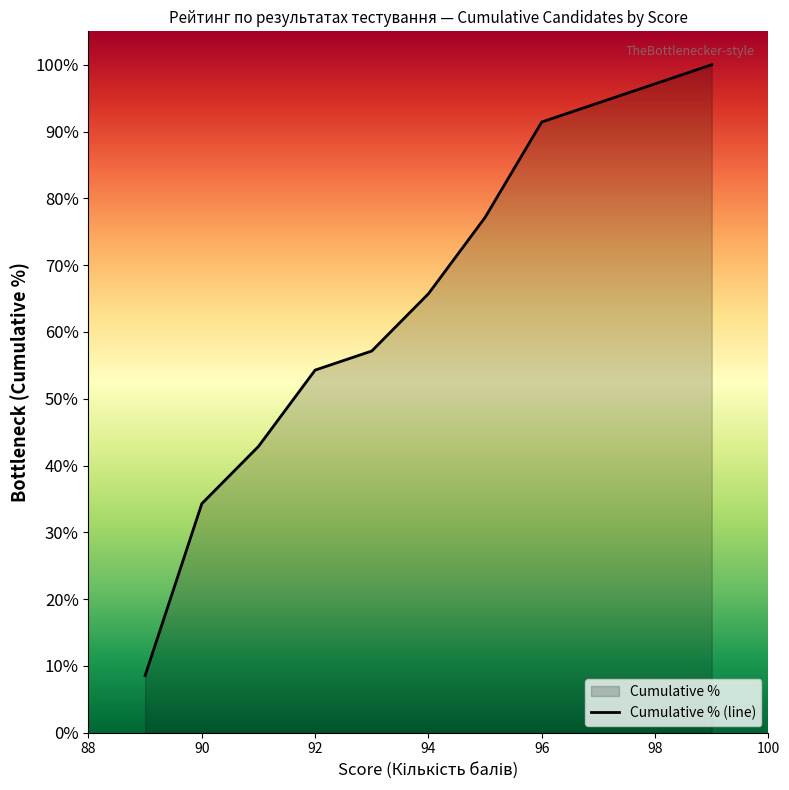

How many categories are shown in the chart?

11